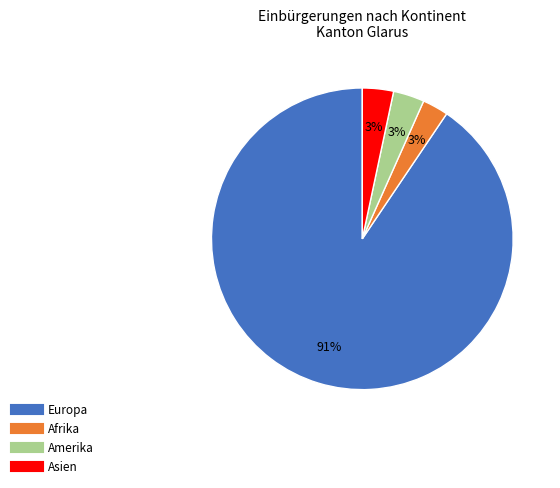

To the nearest percent, what is the difference between the largest and smallest slice percentages?

88%